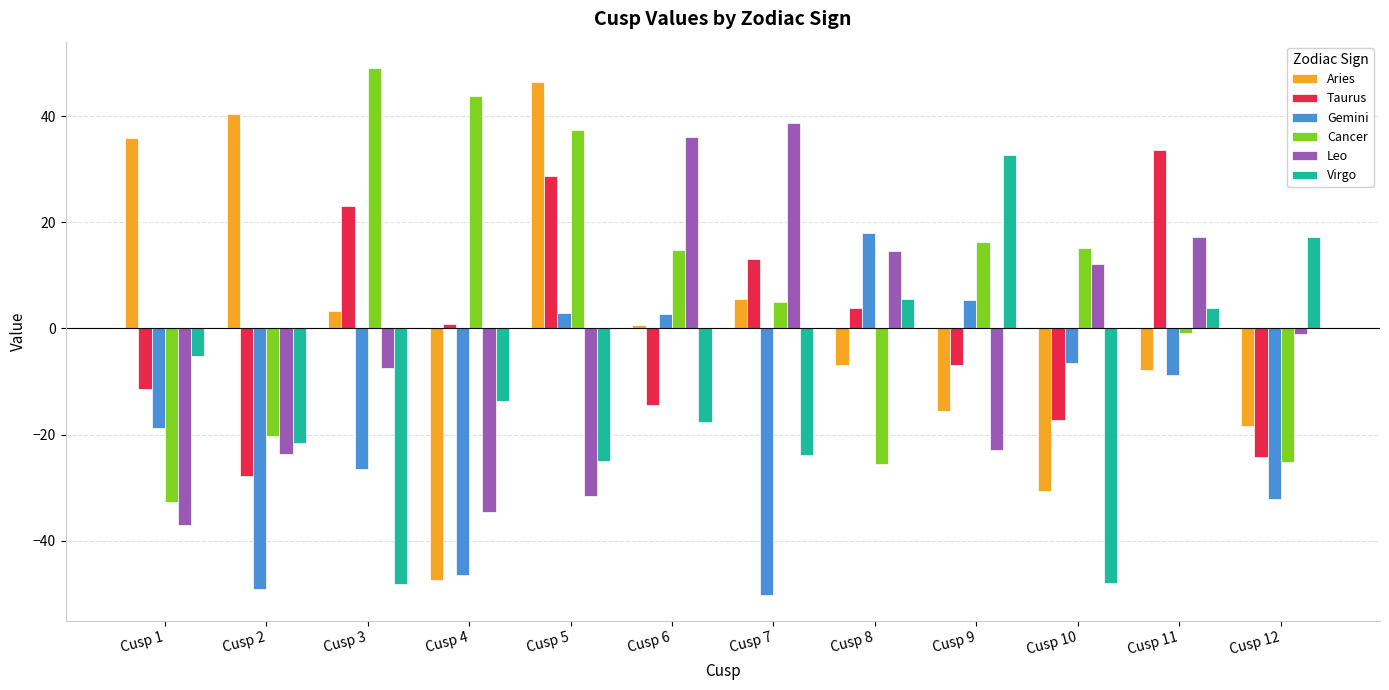

The value of Aries at Cusp 2 is 40.5. True or false?

True